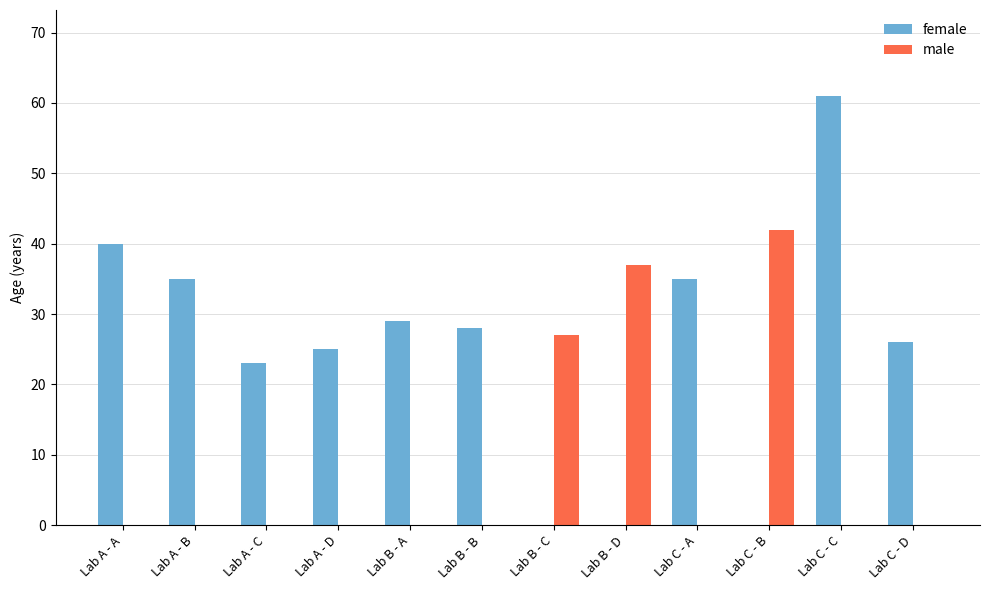

Which category has the highest value in the male series?

Lab C - B